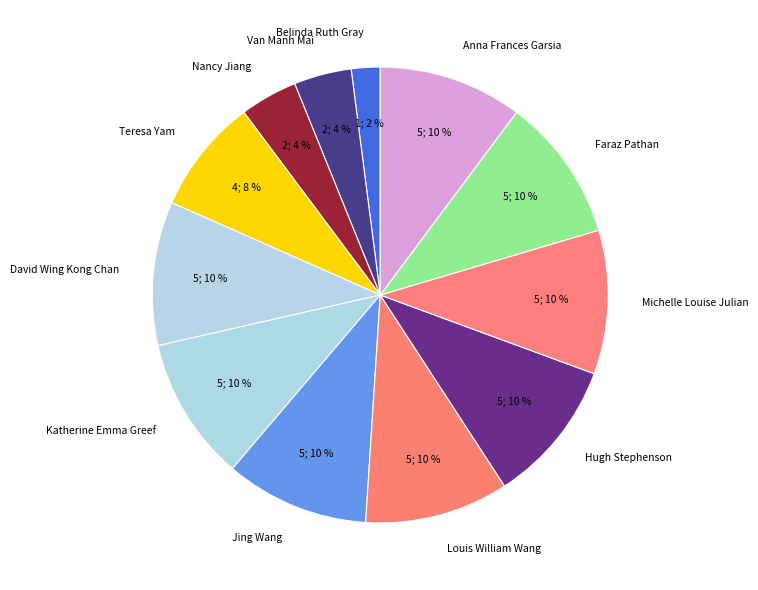

Is there any slice that represents more than half of the pie?

No